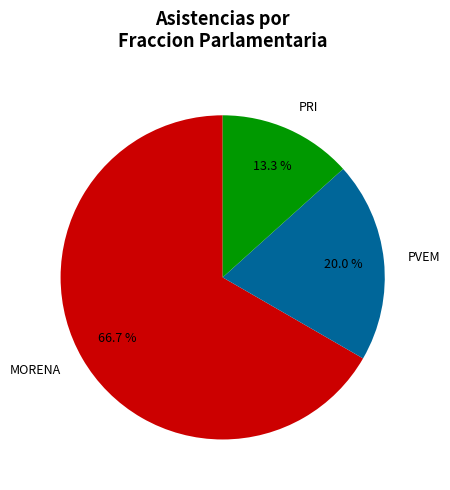

What is the smallest slice in the pie chart?

PRI